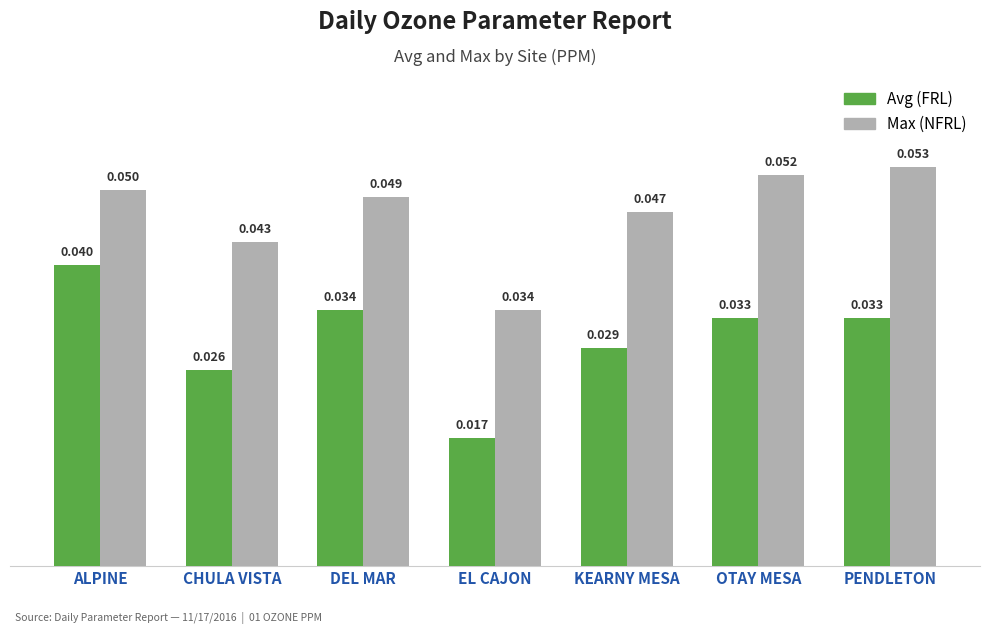

Which label corresponds to the smallest value in the chart?

EL CAJON